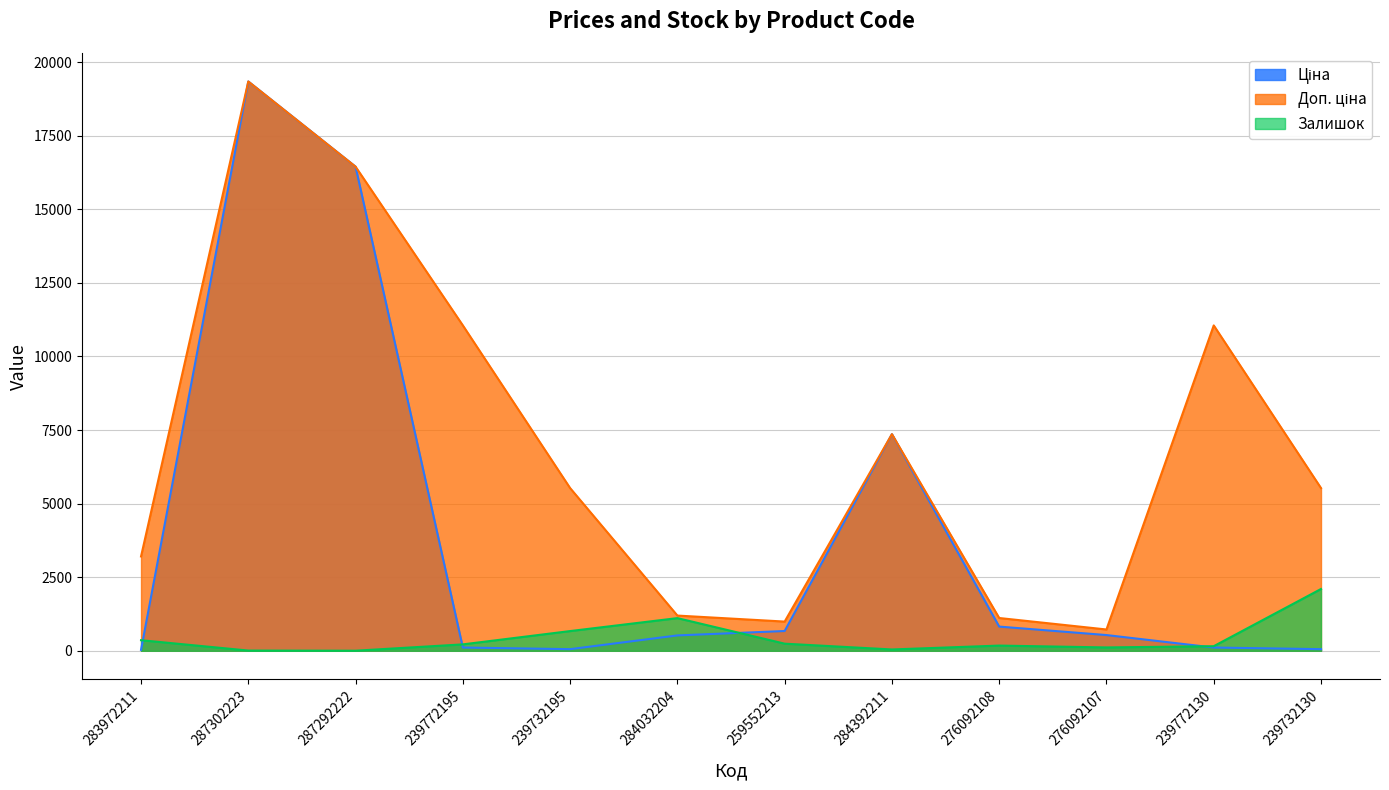

Between 239772195 and 284032204, which is larger?

284032204